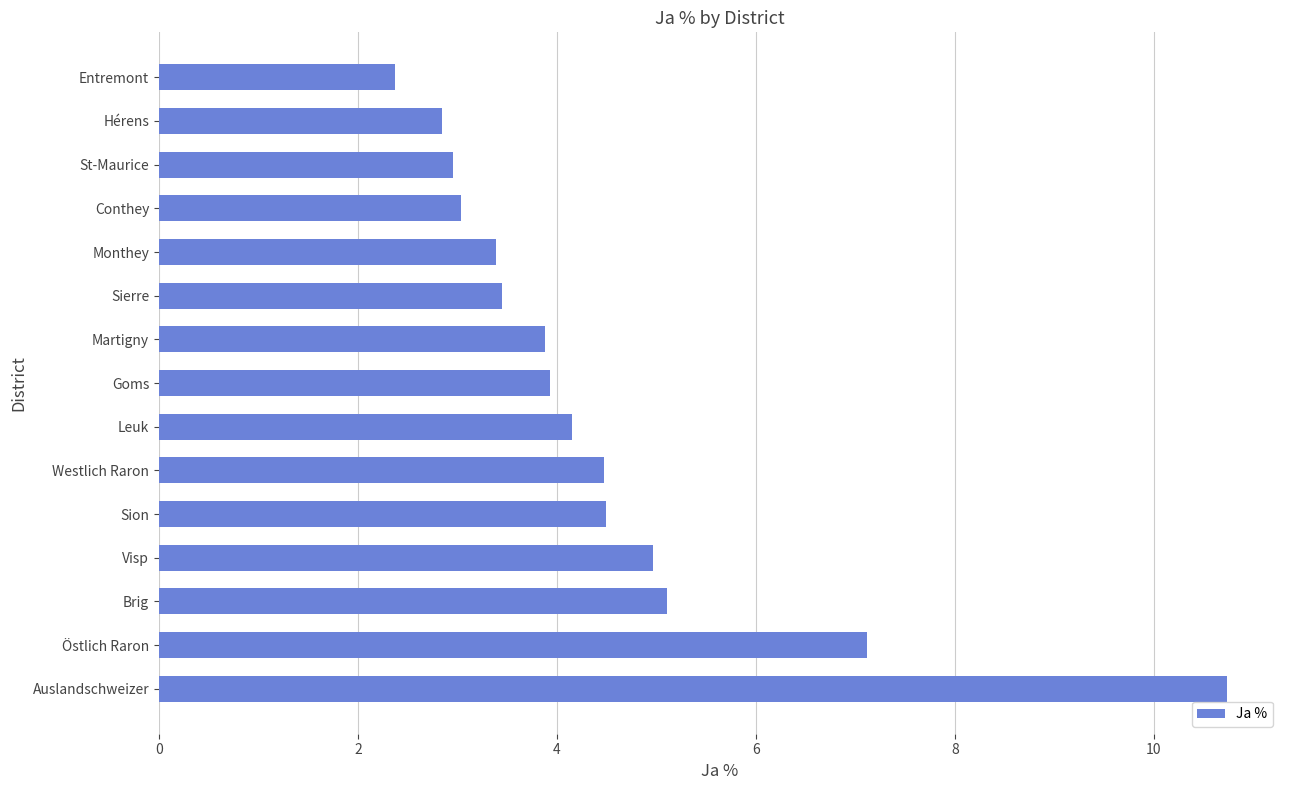

What is the difference between the maximum and second lowest values?

7.9